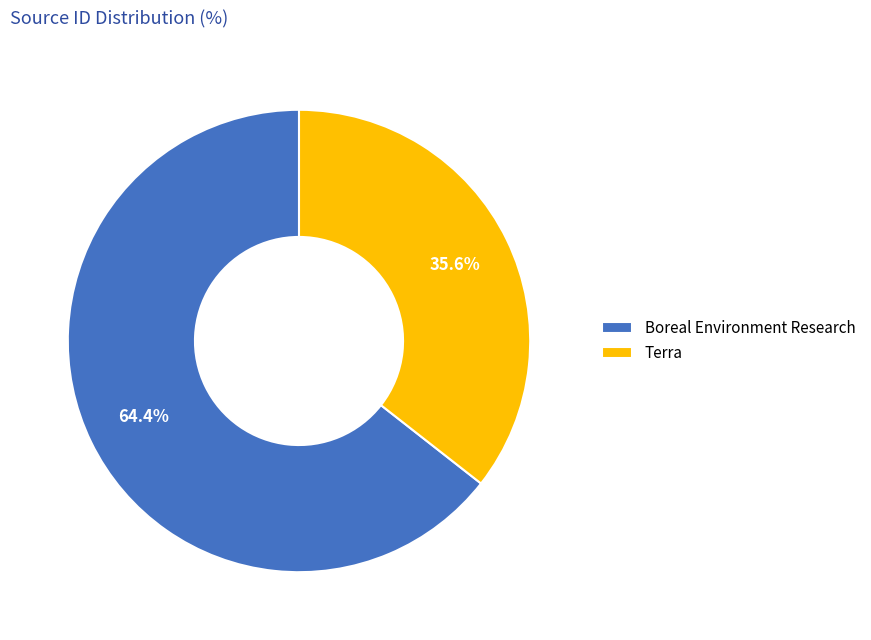

Does Terra account for over 50% of the chart?

No